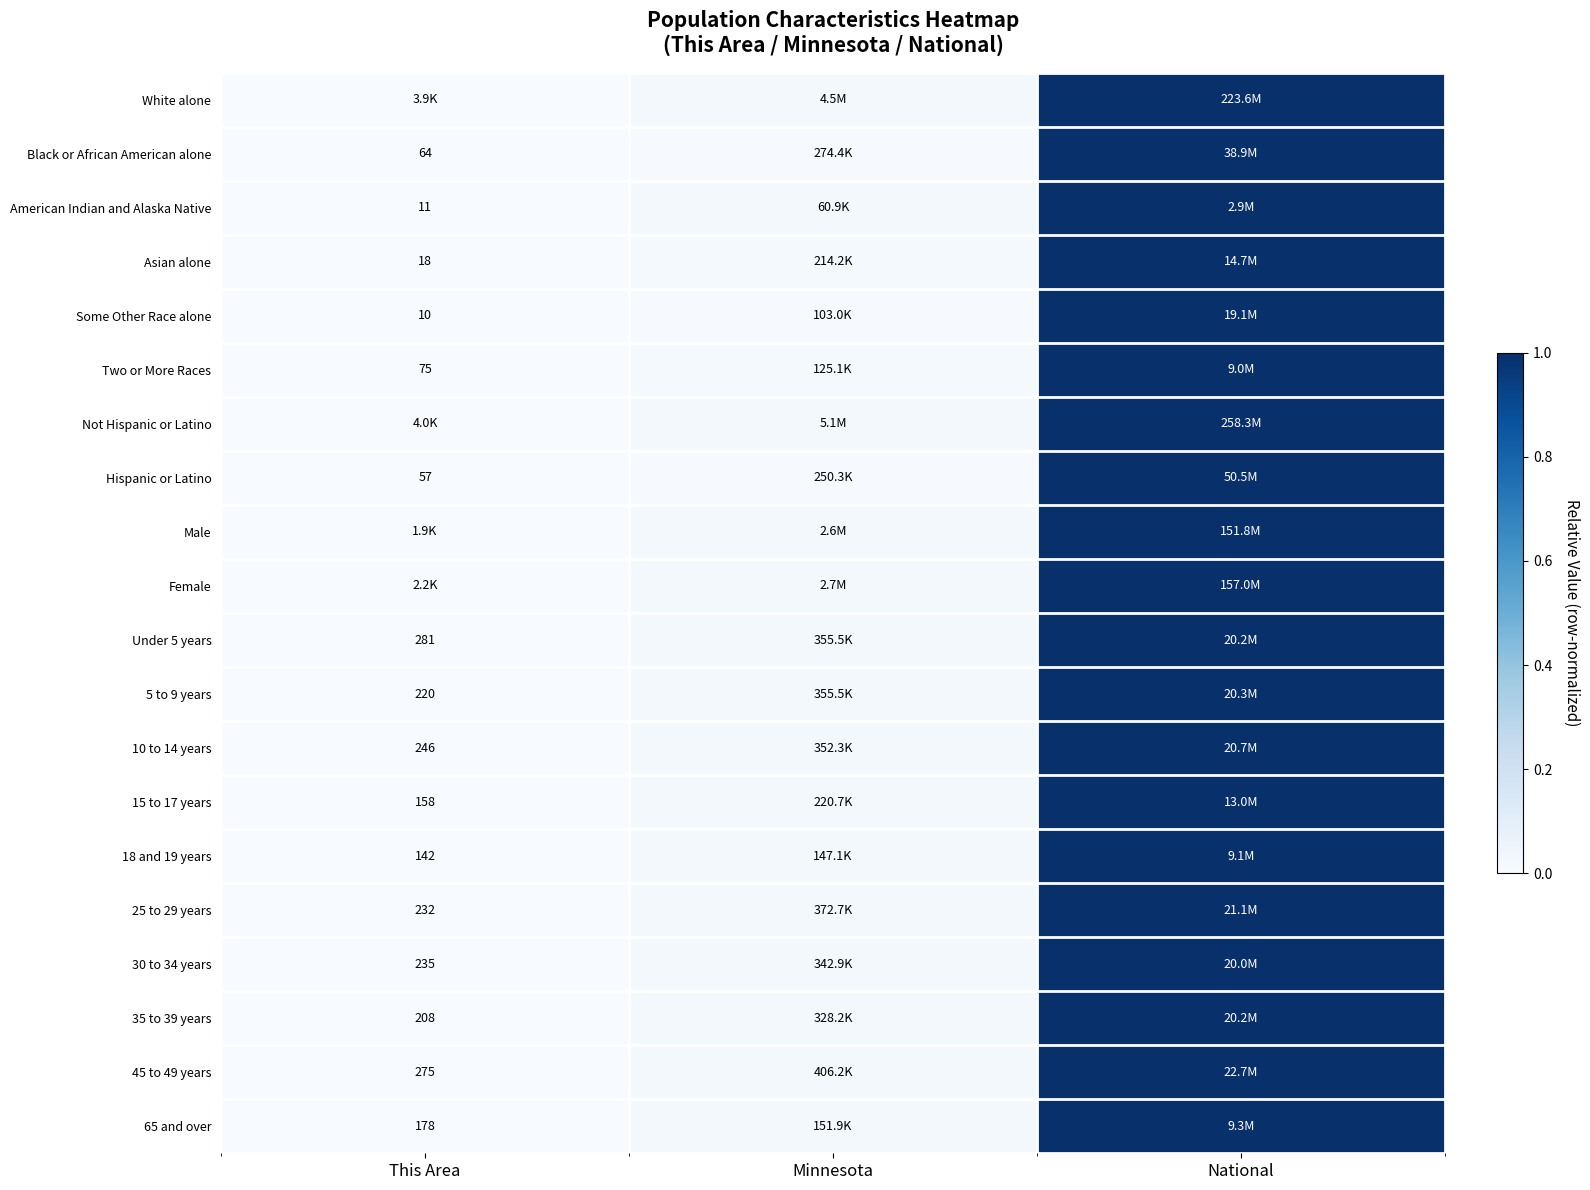

List the series in order of their peak value, highest first.

White alone, Black or African American alone, American Indian and Alaska Native, Asian alone, Some Other Race alone, Two or More Races, Not Hispanic or Latino, Hispanic or Latino, Male, Female, Under 5 years, 5 to 9 years, 10 to 14 years, 15 to 17 years, 18 and 19 years, 25 to 29 years, 30 to 34 years, 35 to 39 years, 45 to 49 years, 65 and over